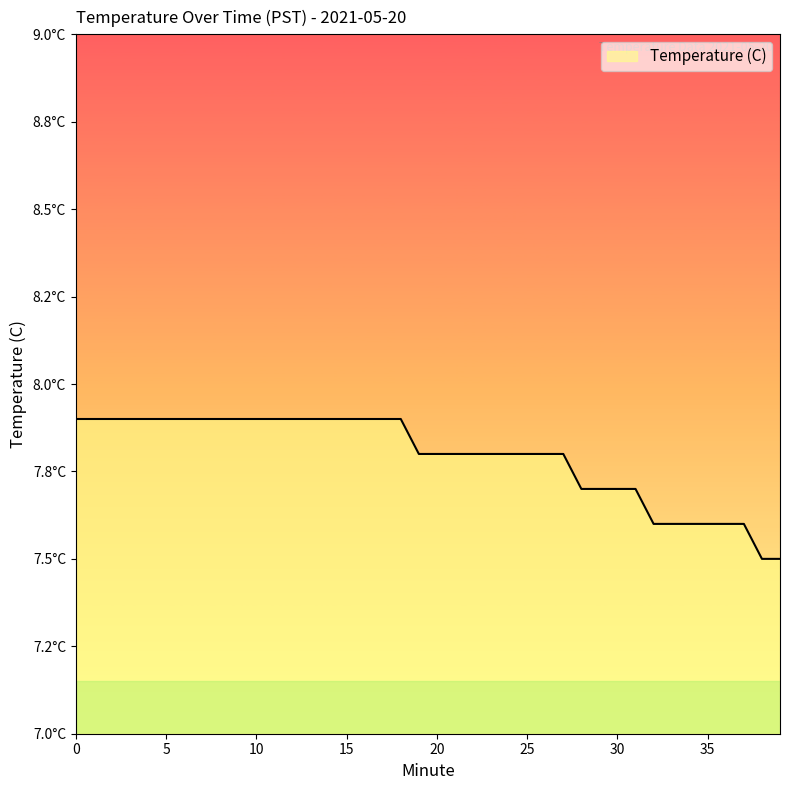

How many values are between 7 and 8?

40